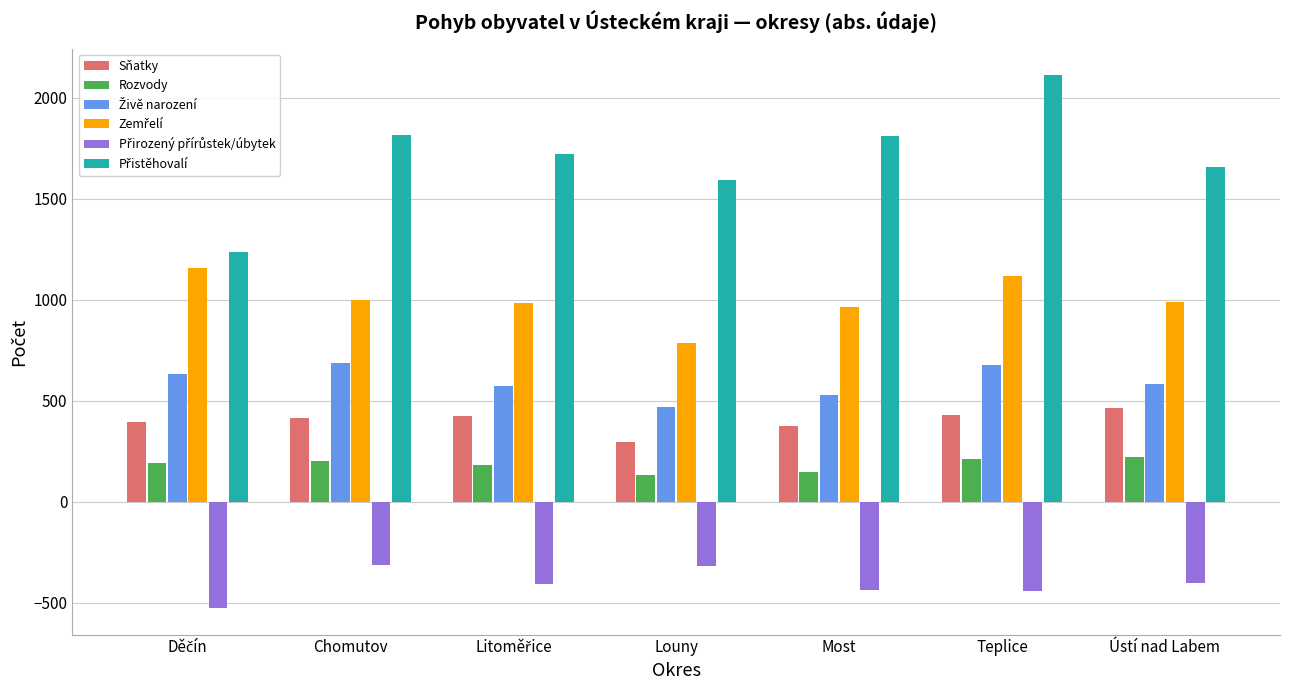

How many series are shown in this chart?

6